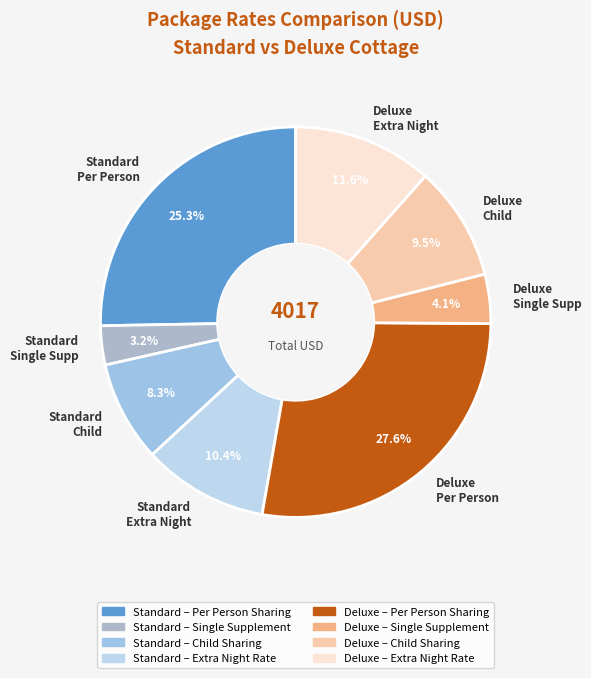

Which slice is the largest?

Deluxe Per Person